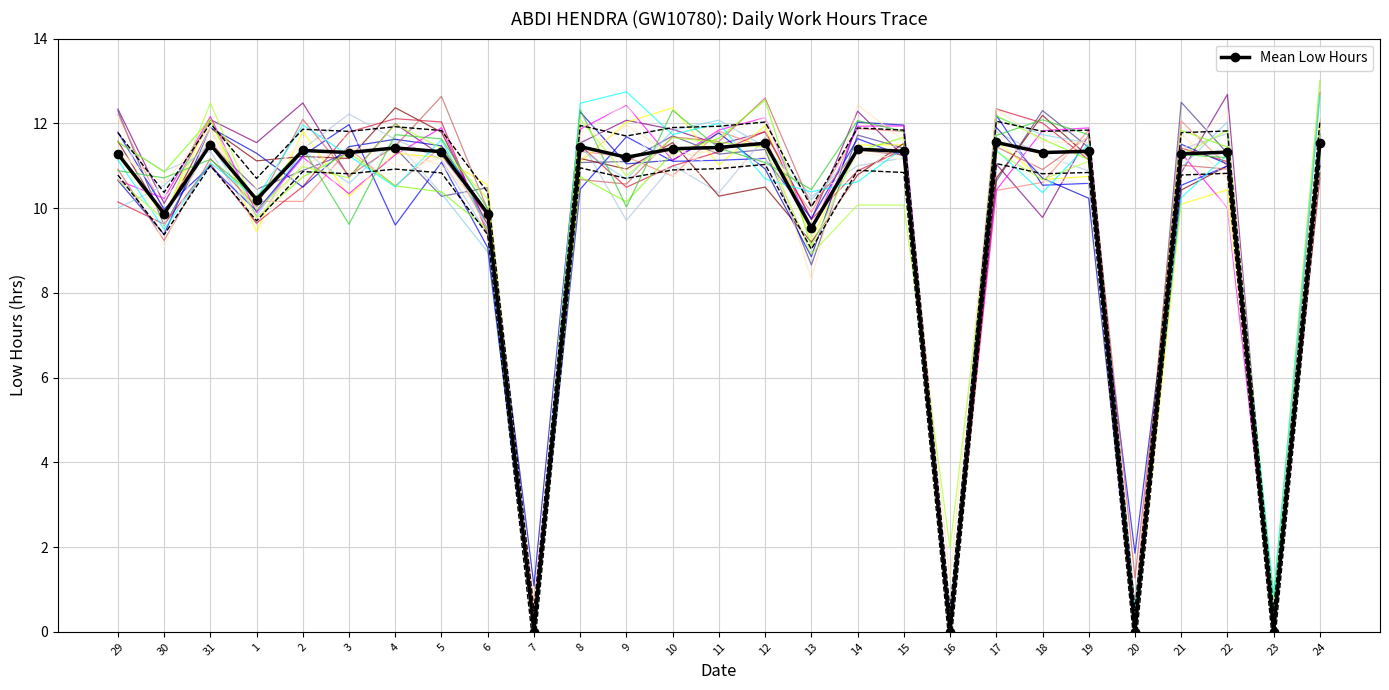

True or false: there are more than 2 points higher than both neighbors.

True